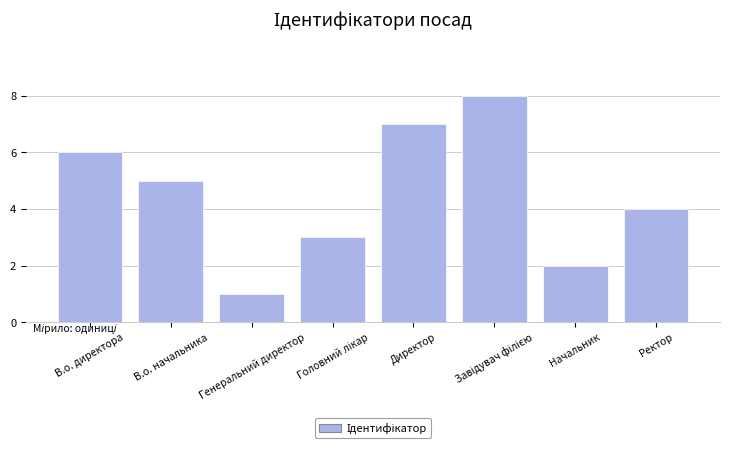

Count the number of categories in the chart.

8